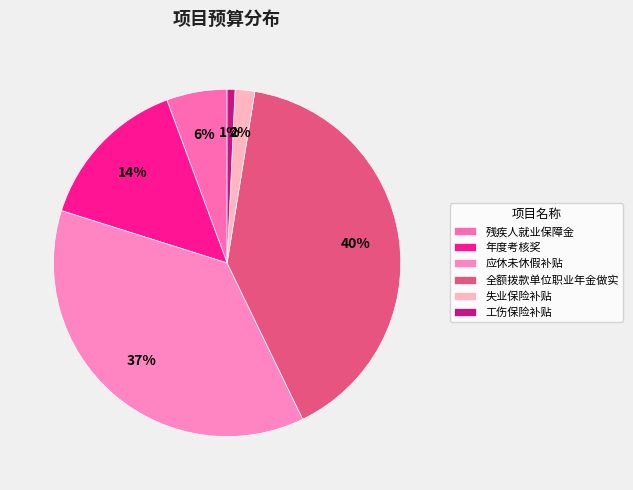

The 年度考核奖 slice represents 23% of the pie. True or false?

False